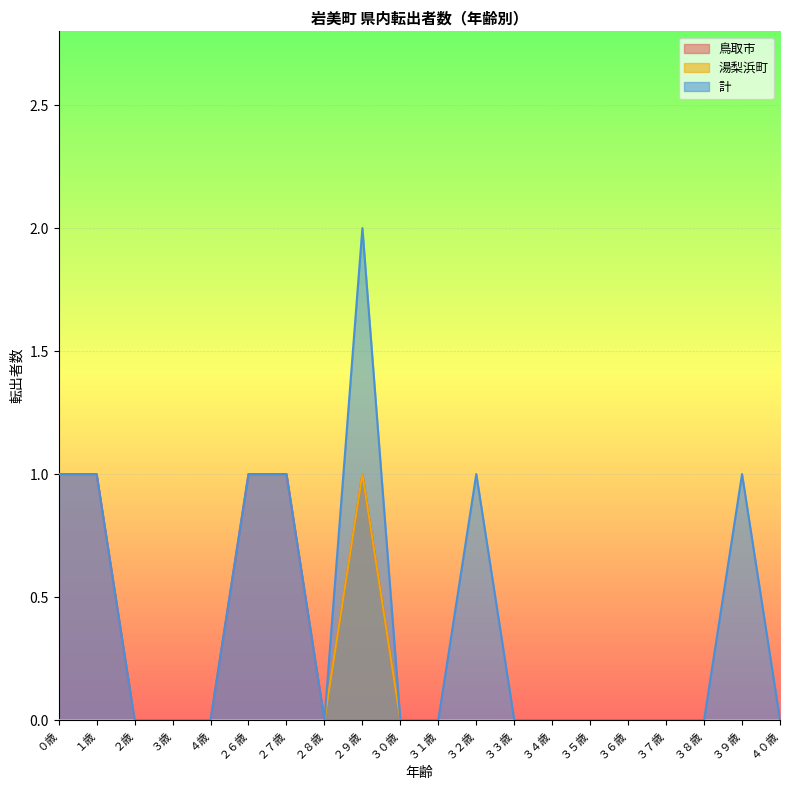

True or false: 計 has a value of -1 at ３８歳.

False